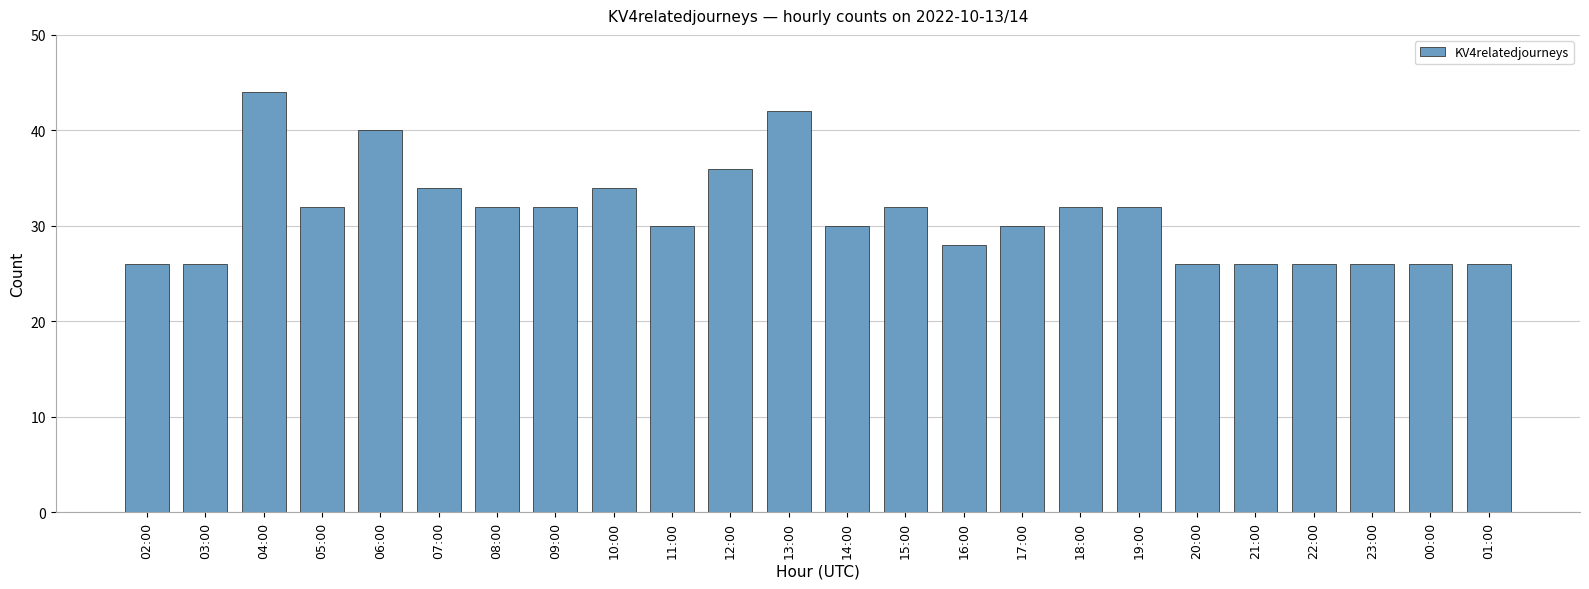

What is the label of the 13th bar from the right?

13:00